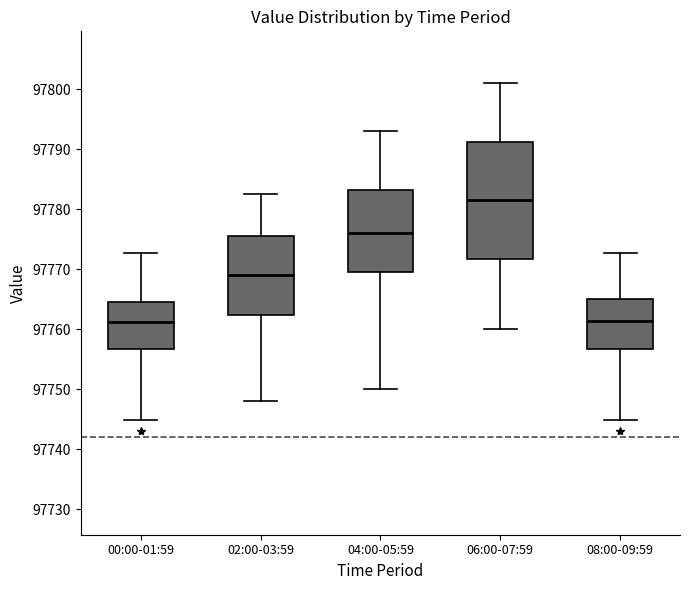

Where does the upper whisker of the box for 00:00-01:59 end on the y-axis? The values are not printed on the chart, so give them approximately, as read against the axis.

97773